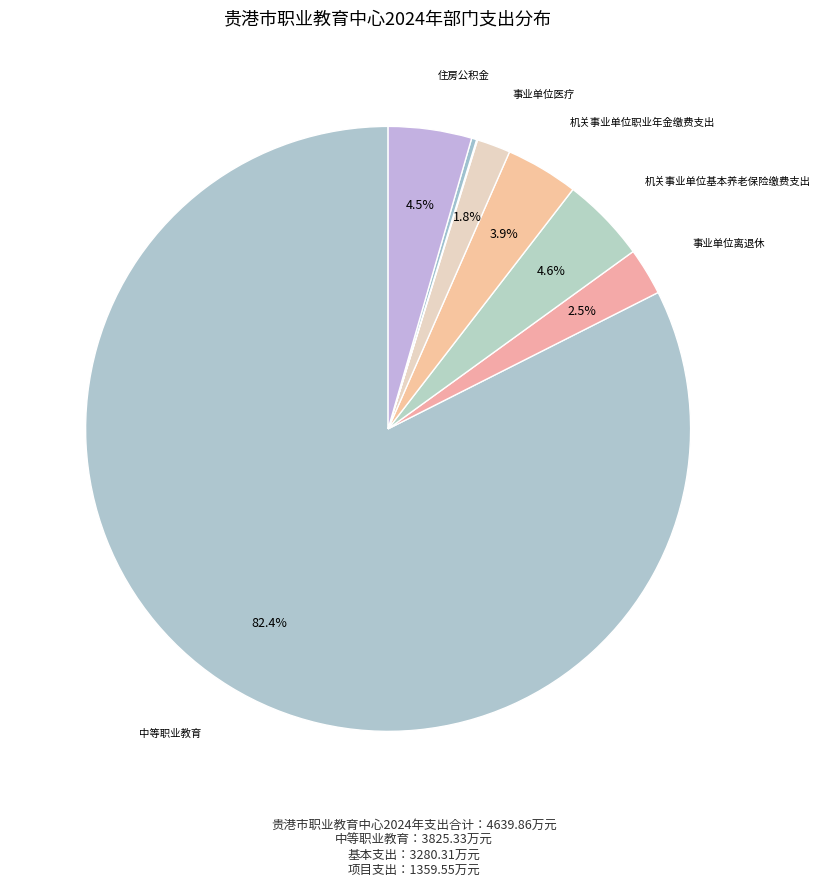

How many segments does this pie chart have?

8